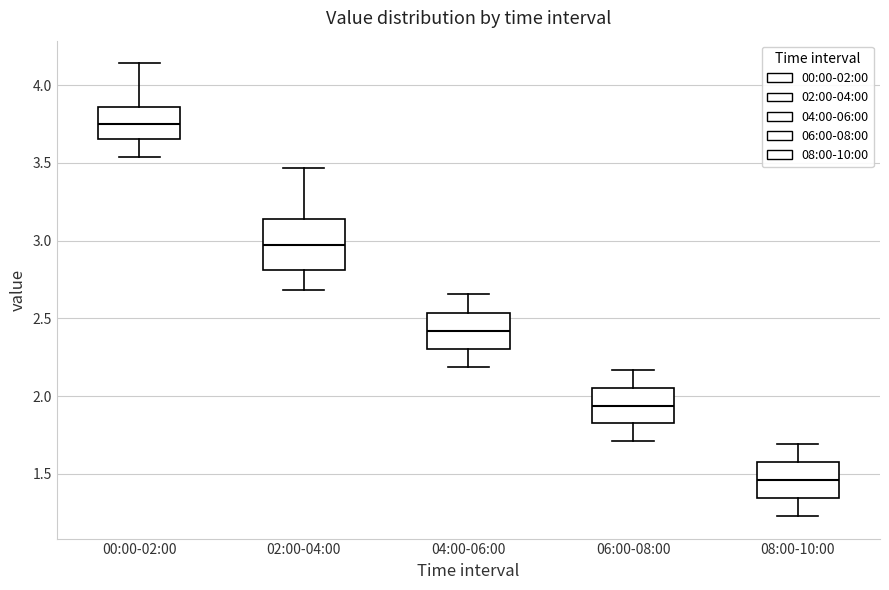

Which box is the tallest, from its lower edge to its upper edge?

02:00-04:00